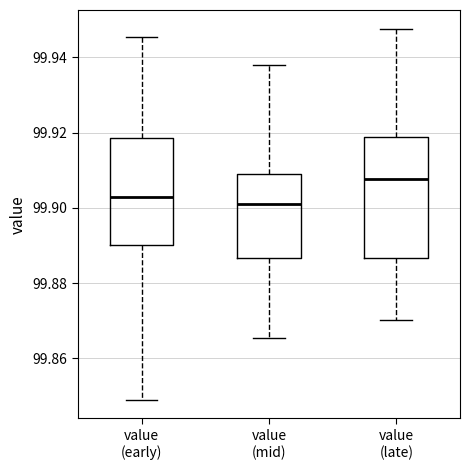

Where does the upper whisker of the box for value (early) end on the y-axis? The values are not printed on the chart, so give them approximately, as read against the axis.

99.946